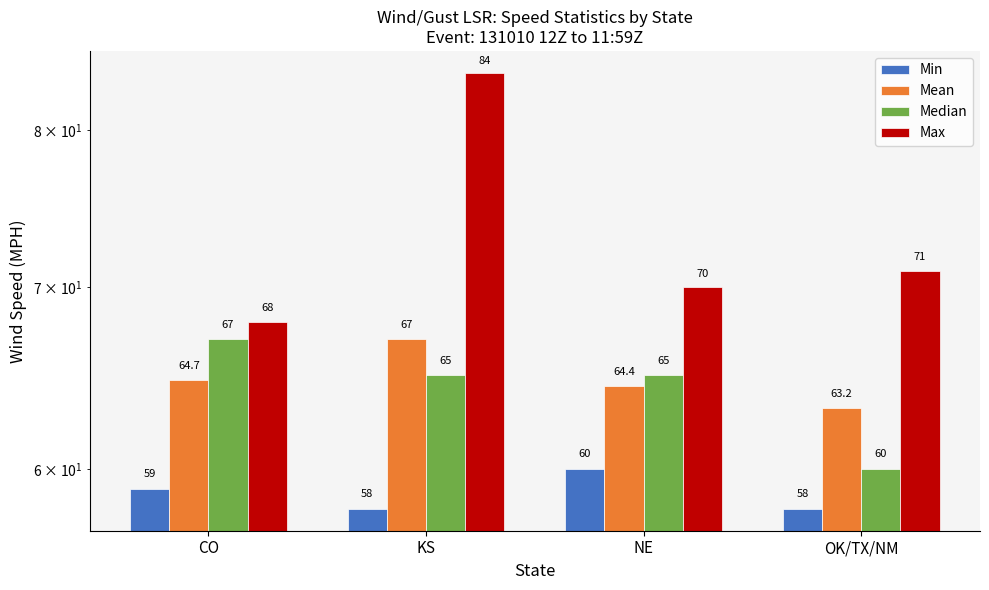

What is the difference between the maximum and minimum values in the Max series?

16.0